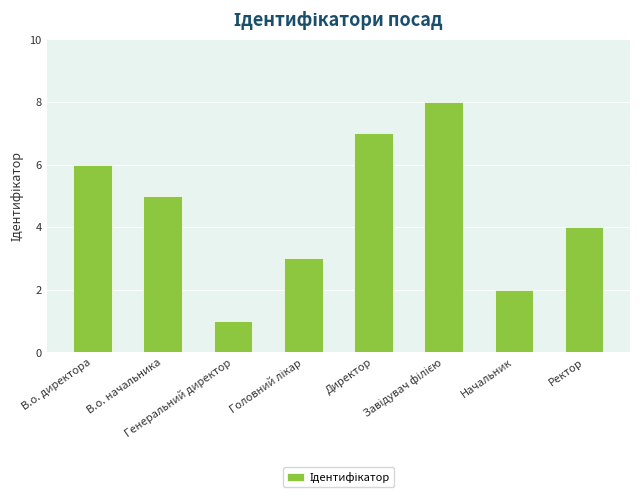

What is the sum of all values?

36